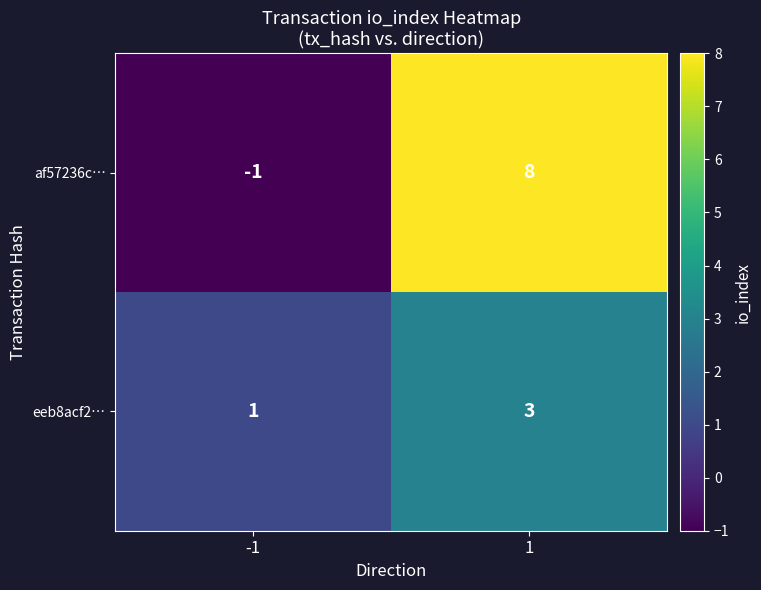

Which series has the widest spread of values?

af57236c…